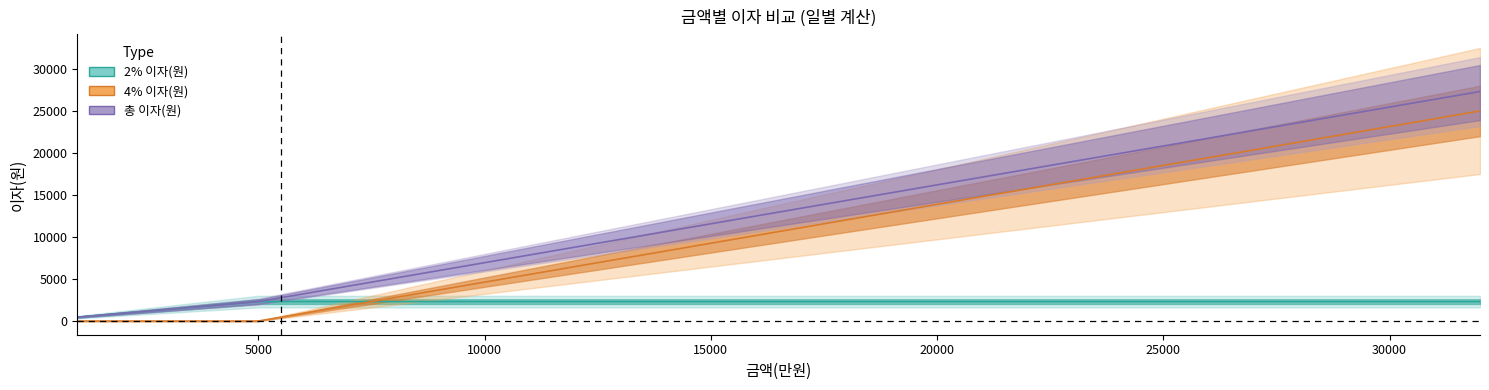

Which label corresponds to the smallest value in the chart?

1000